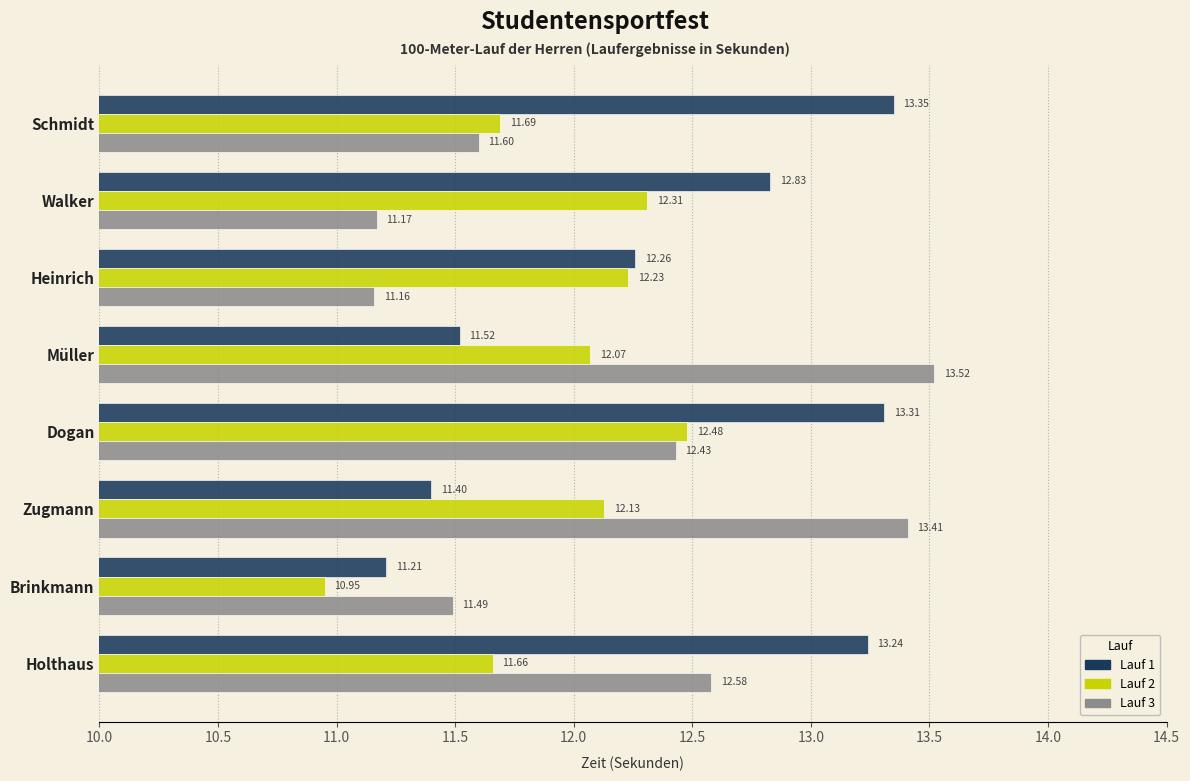

Which series changed the most between Zugmann and Walker?

Lauf 3